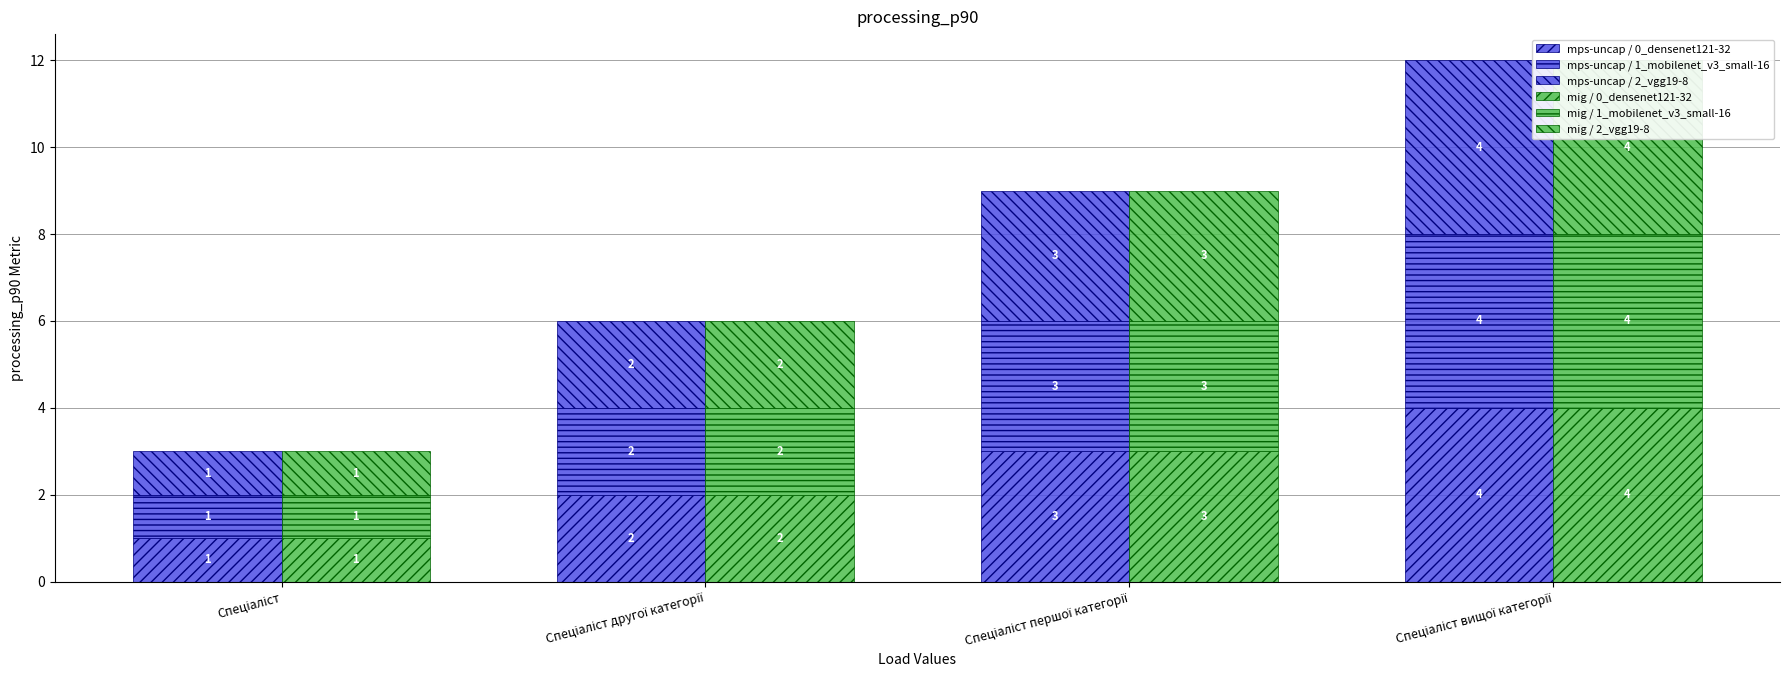

Is it true that mps-uncap / 1_mobilenet_v3_small-16 equals 3 at Спеціаліст першої категорії?

True